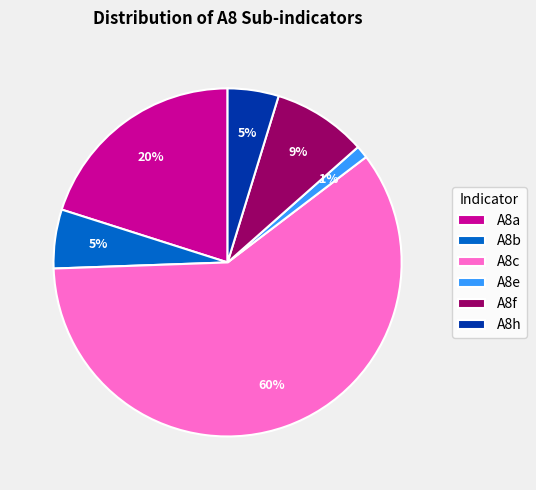

To the nearest percent, what portion does A8b represent?

5%